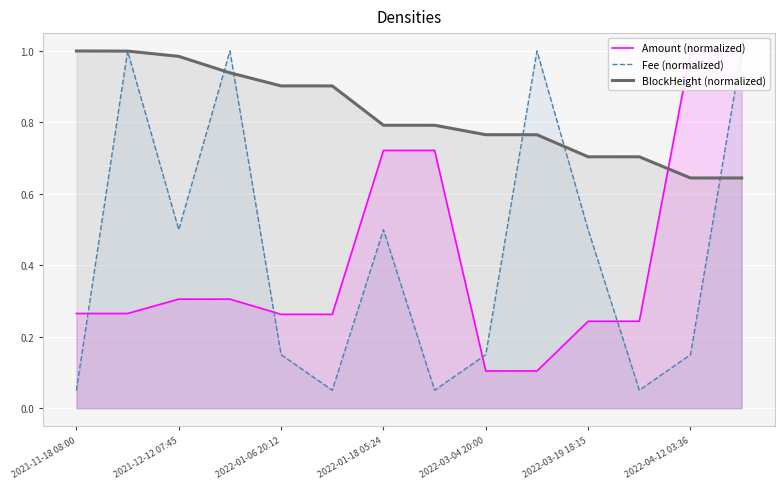

The value of BlockHeight (normalized) at 2021-11-18 08:00 is 1.0. True or false?

True